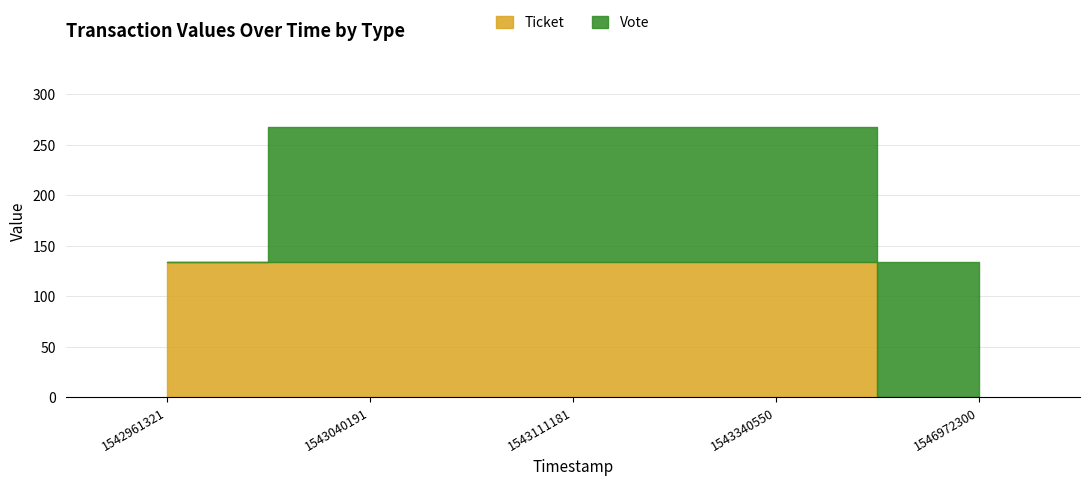

Reading left to right, list all the values displayed in this chart.

Ticket: 134.1	134.1	134.1	134.1	0.0
Vote: 0.0	134.1	134.1	134.1	134.1